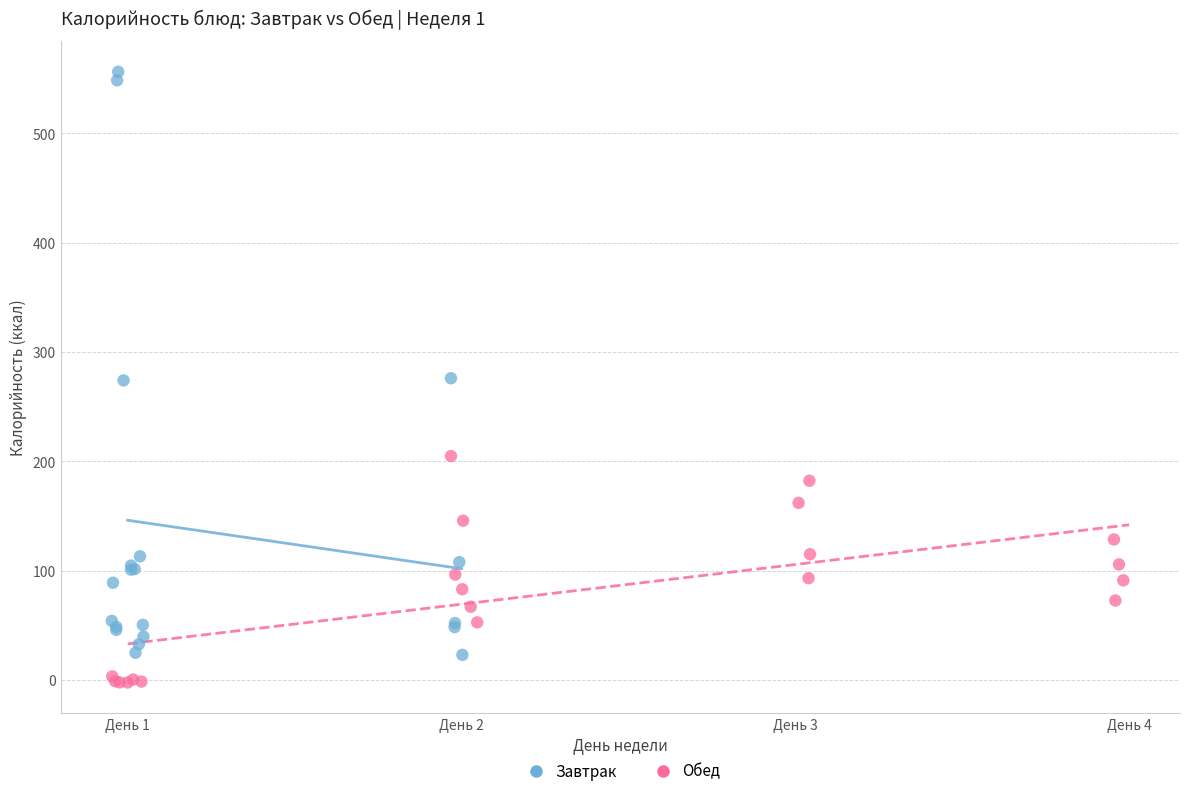

Which series contains the highest Y value?

Завтрак